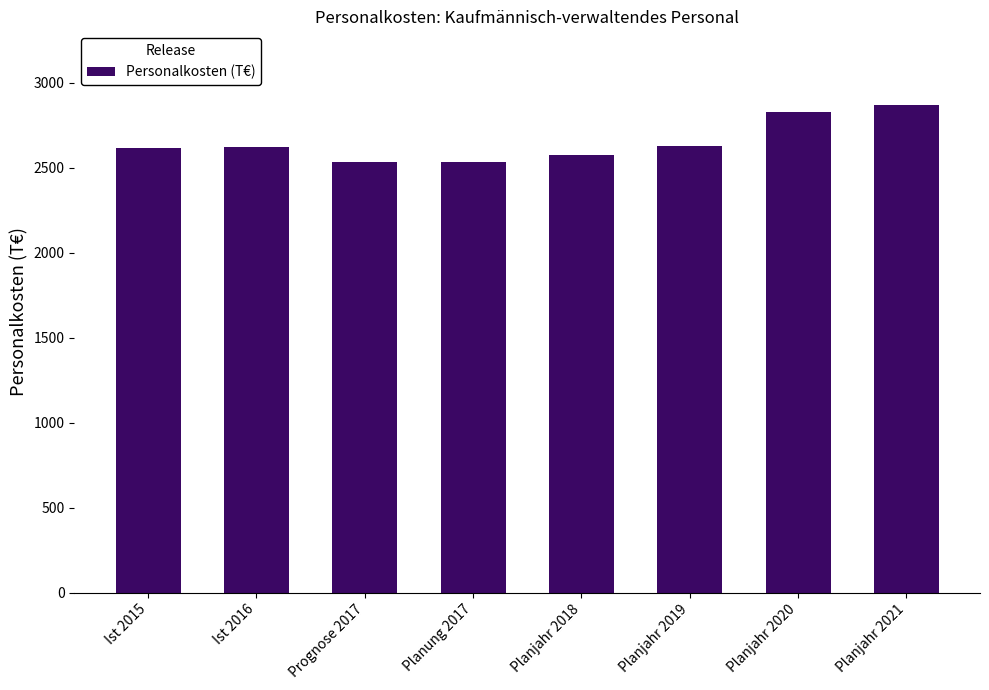

Count the number of values greater than 2625.

4